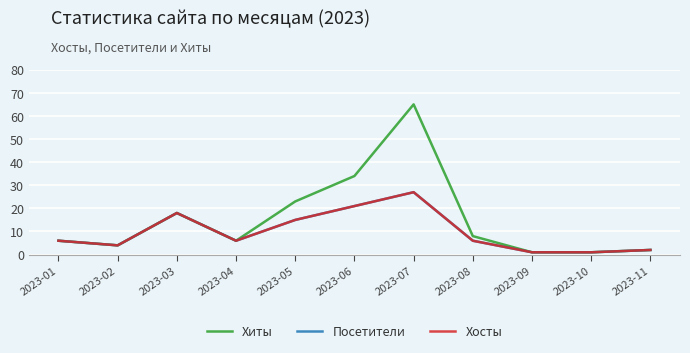

Does the chart have visible grid lines?

Yes